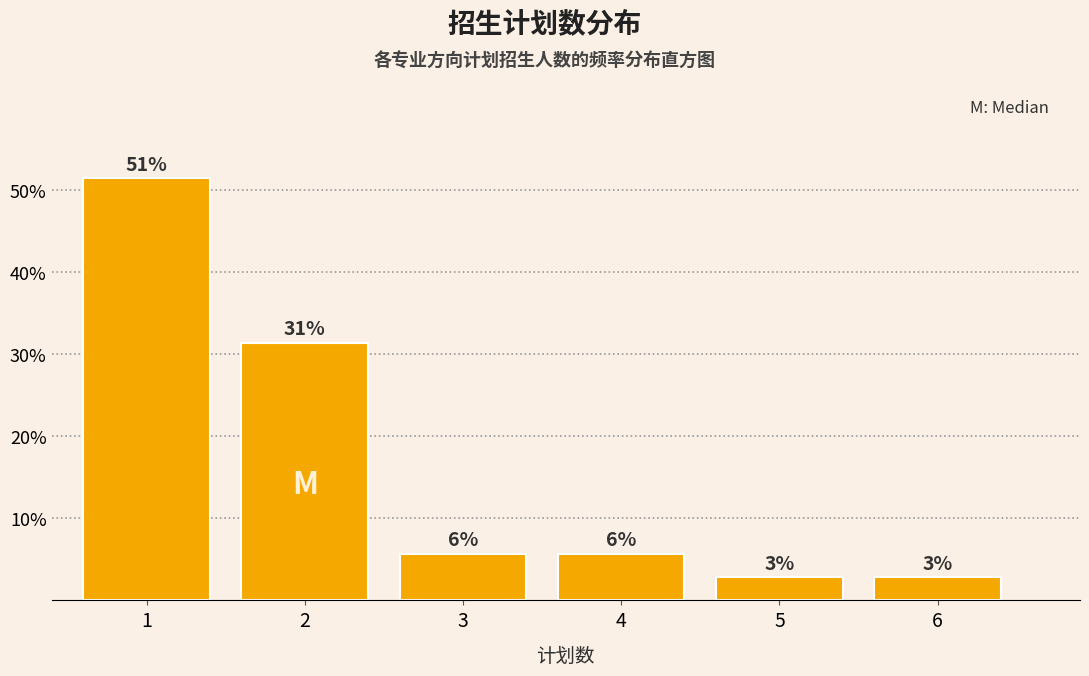

Are the bars horizontal?

No